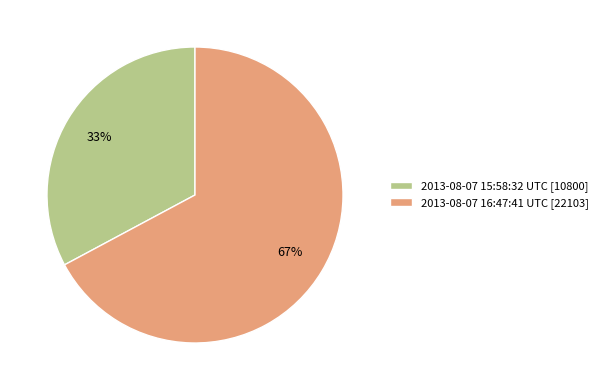

Which slice represents more than half of the pie?

2013-08-07 16:47:41 UTC